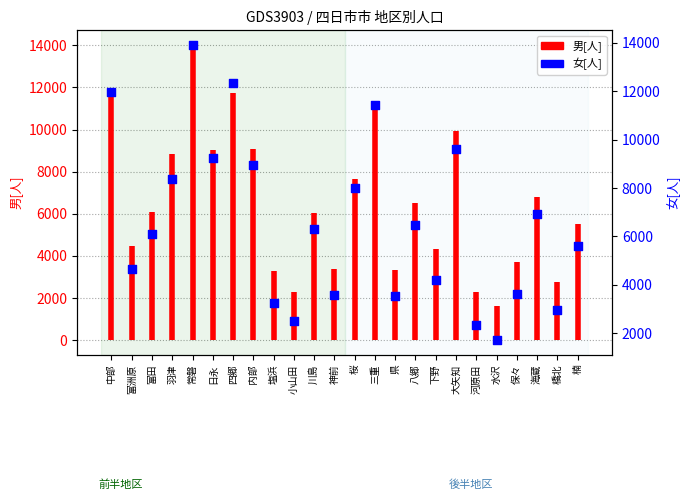

What is the change in value from 常磐 to 楠?

-8300